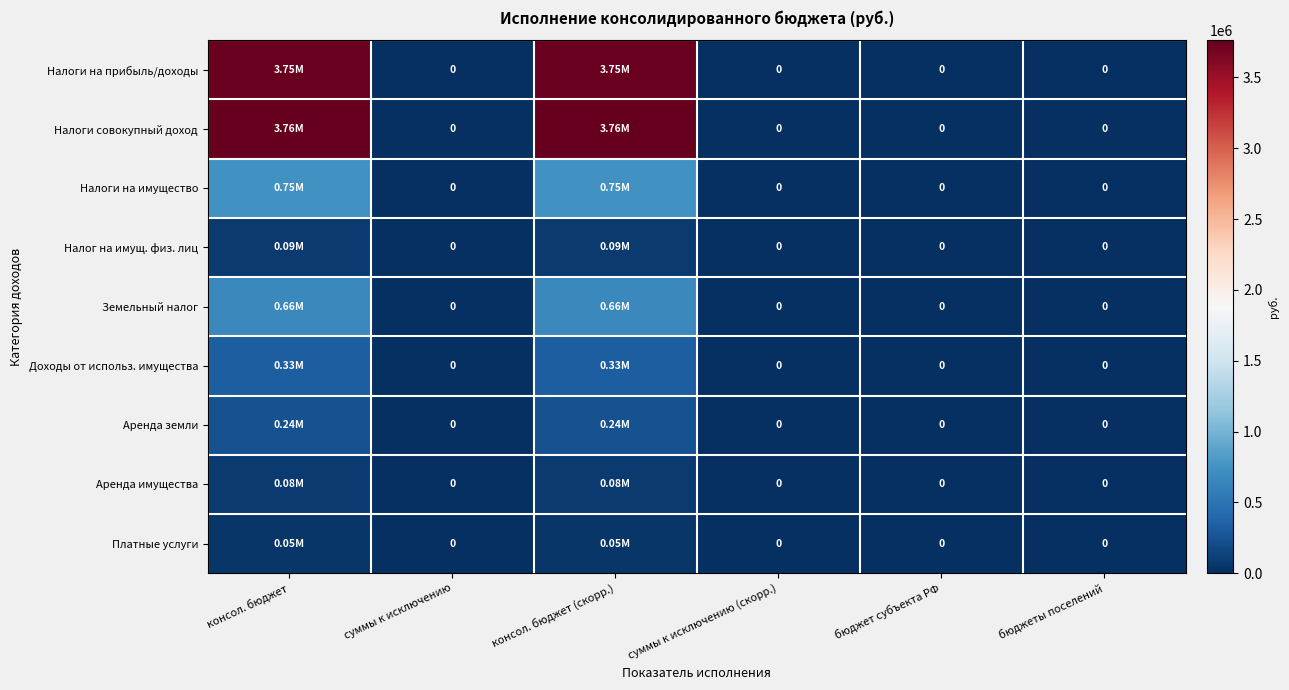

What is the sum of the Налоги на имущество values at консол. бюджет (скорр.) and консол. бюджет?

1494041.9